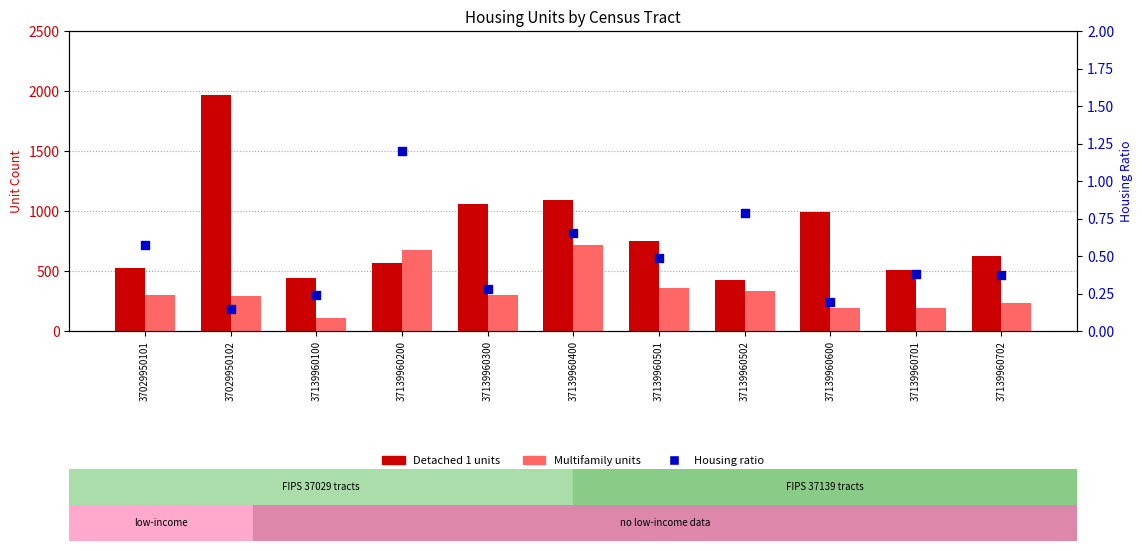

At which category is the sum across all series the highest?

37029950102